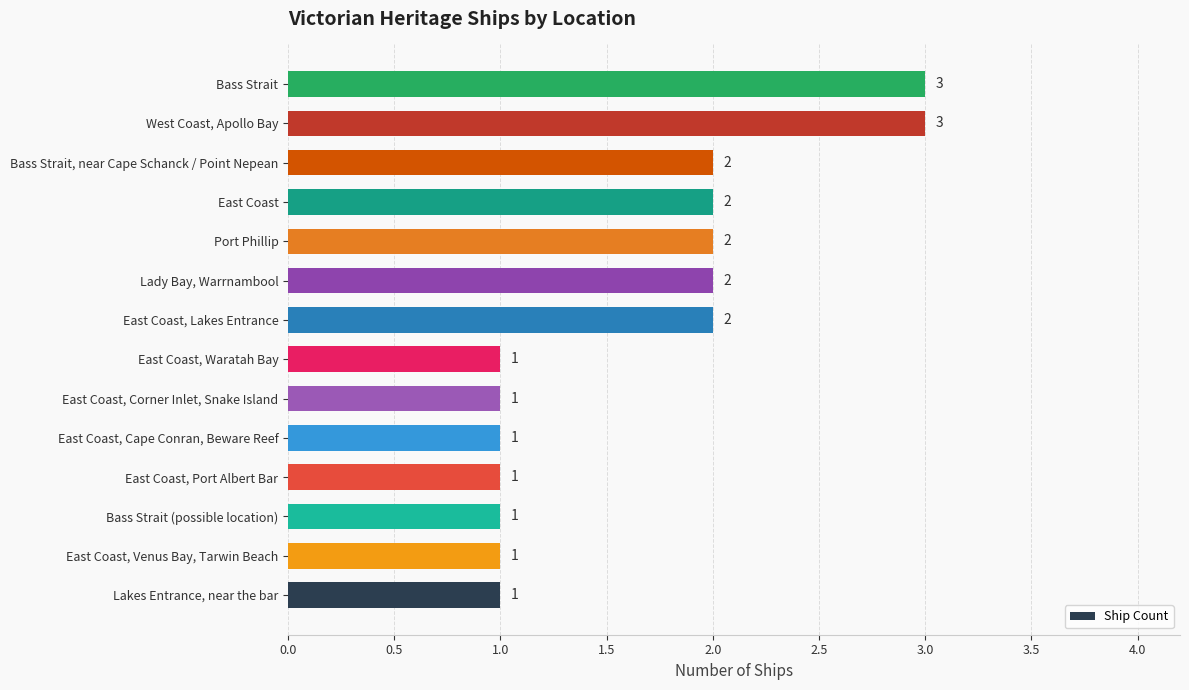

Approximately how many times larger is the value at Bass Strait compared to West Coast, Apollo Bay?

1.0